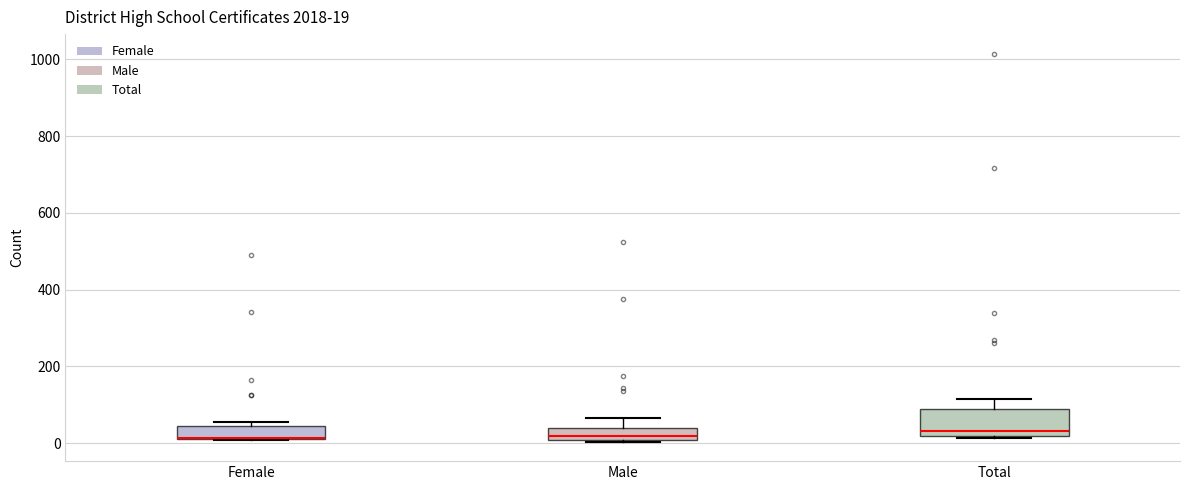

Comparing the boxes themselves (not the whiskers), which one is the tallest?

Total